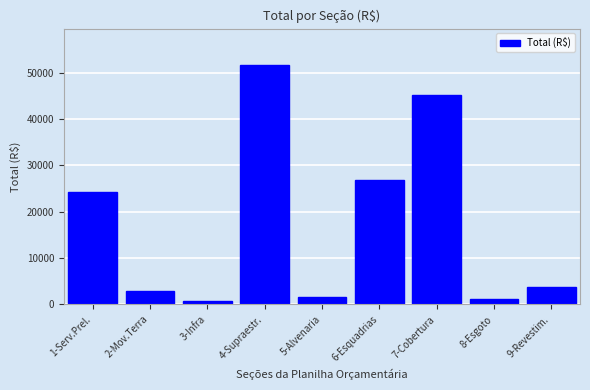

Reading left to right, list all the values displayed in this chart.

1-Serv.Prel.=24300.2	2-Mov.Terra=2909.8	3-Infra=819.7	4-Supraestr.=51740.4	5-Alvenaria=1537.6	6-Esquadrias=26853.0	7-Cobertura=45254.1	8-Esgoto=1203.7	9-Revestim.=3676.7